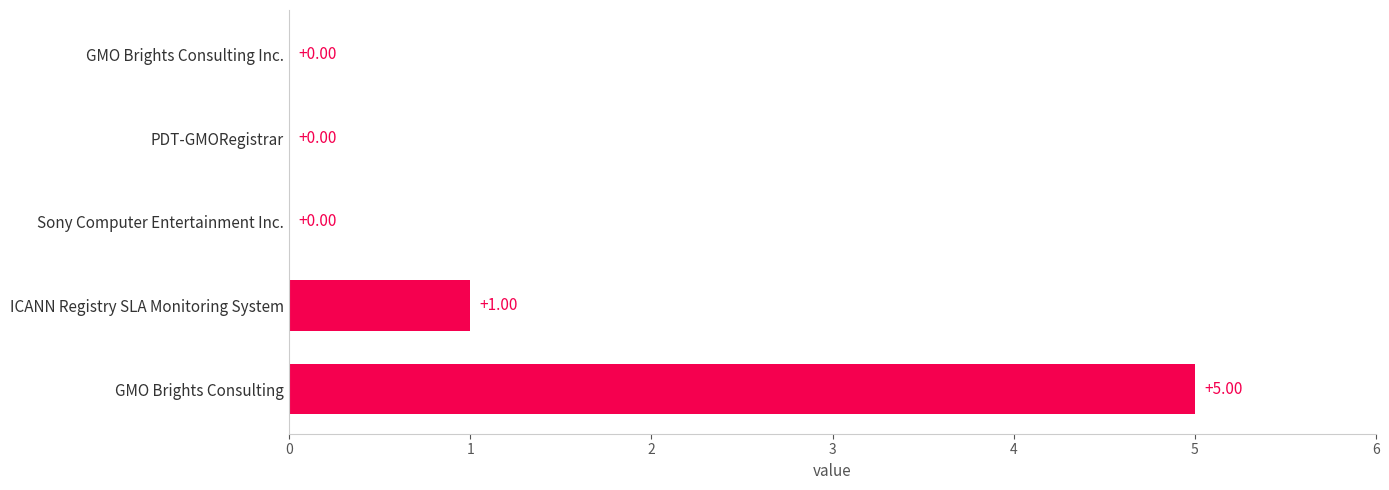

At which label is the value closest to 2?

ICANN Registry SLA Monitoring System